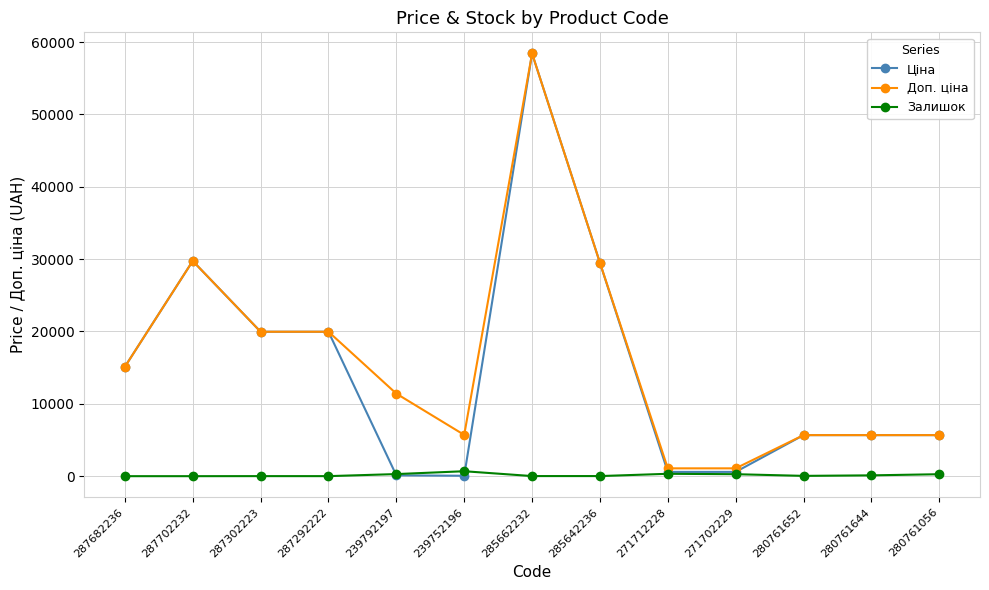

What is the maximum value shown in the chart?

58426.5